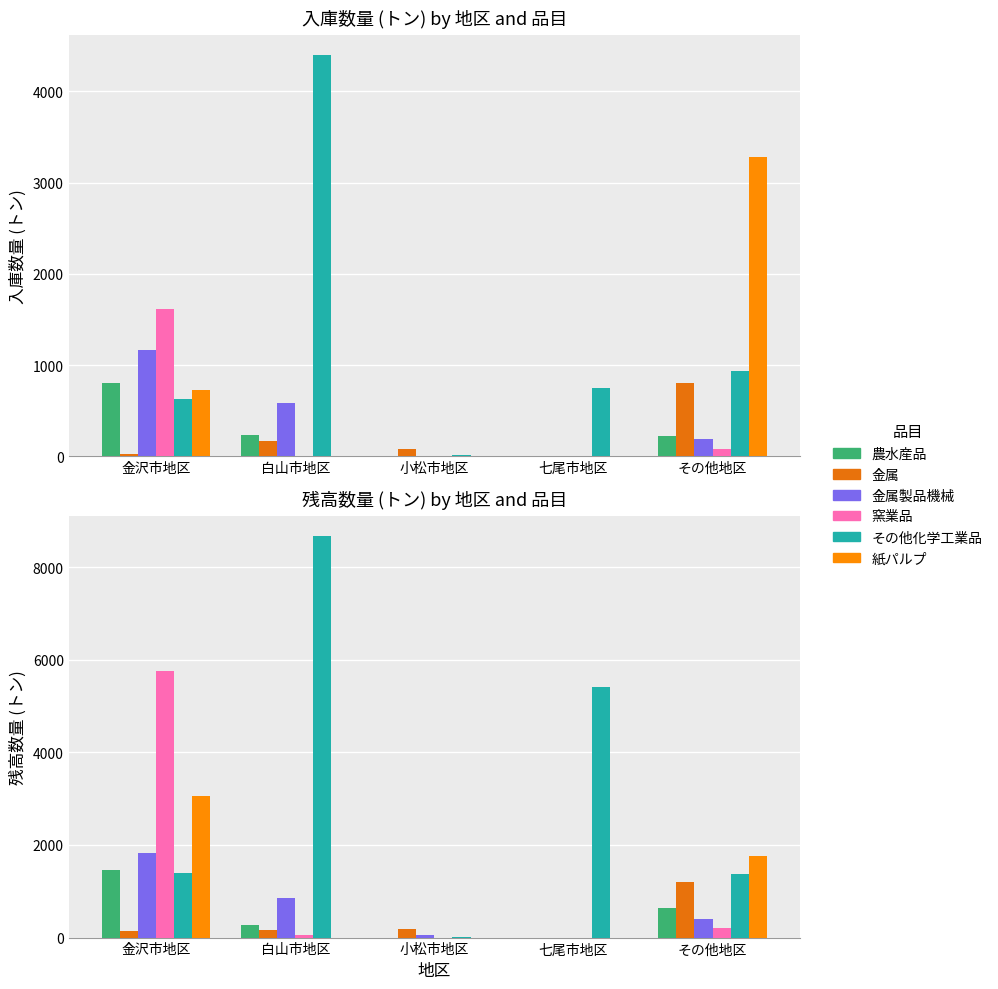

What are all the series names shown in the legend?

農水産品, 金属, 金属製品機械, 窯業品, その他化学工業品, 紙パルプ